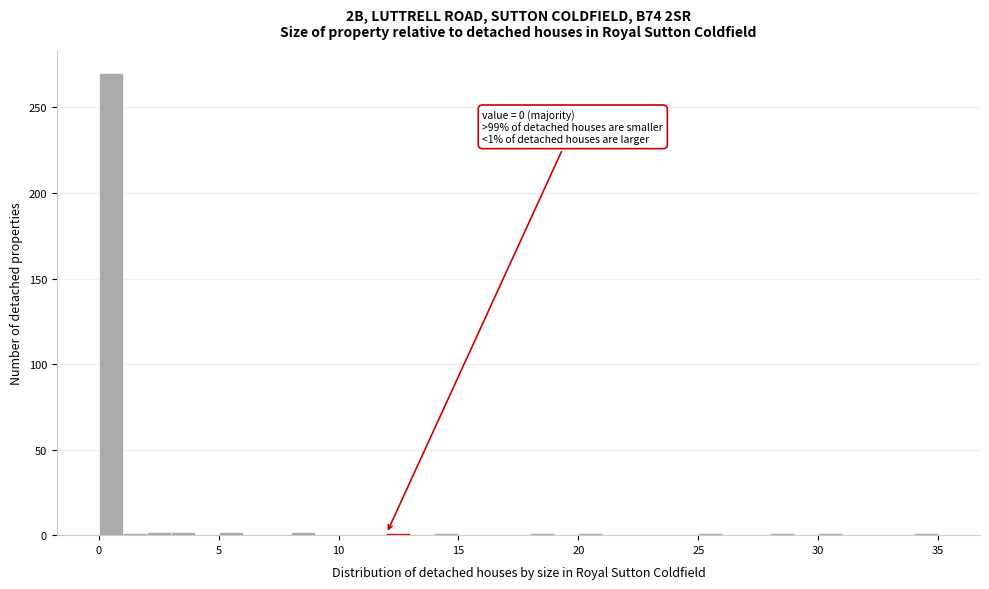

Read against the x-axis, roughly where is the centre of the tallest bar?

0.5